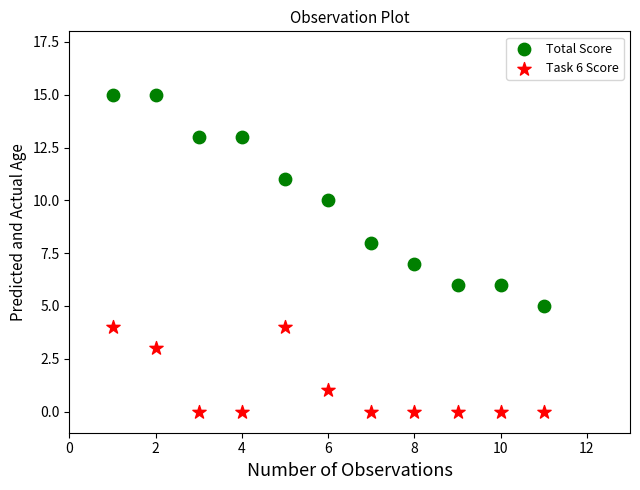

Which series reaches the maximum Y coordinate?

Total Score